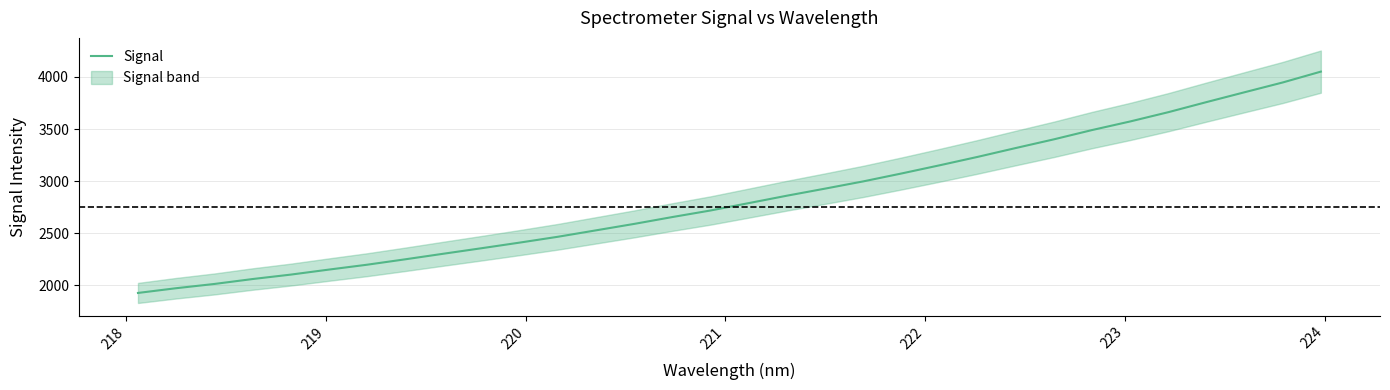

How many data points are less than 2789?

16